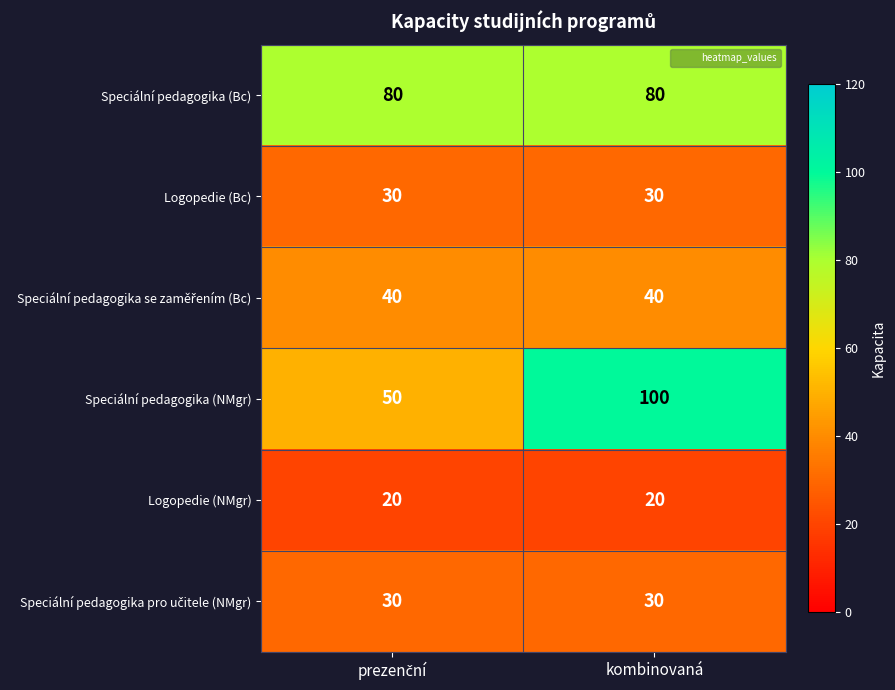

Which series has the widest spread of values?

Speciální pedagogika (NMgr)